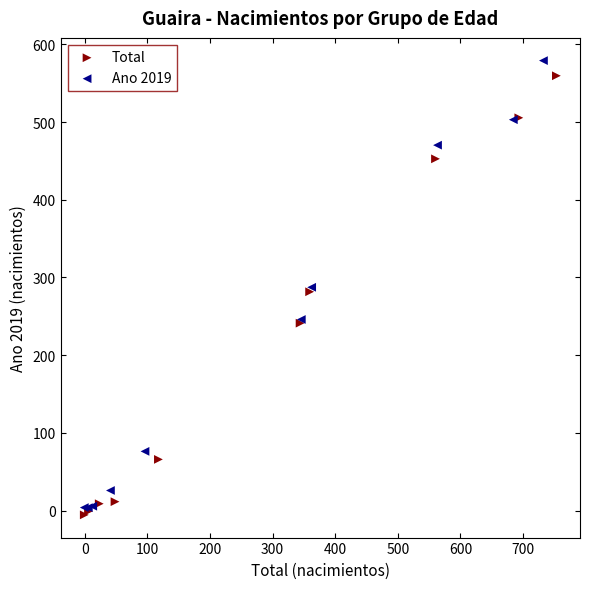

Which series has the largest Y range (max minus min)?

Ano 2019